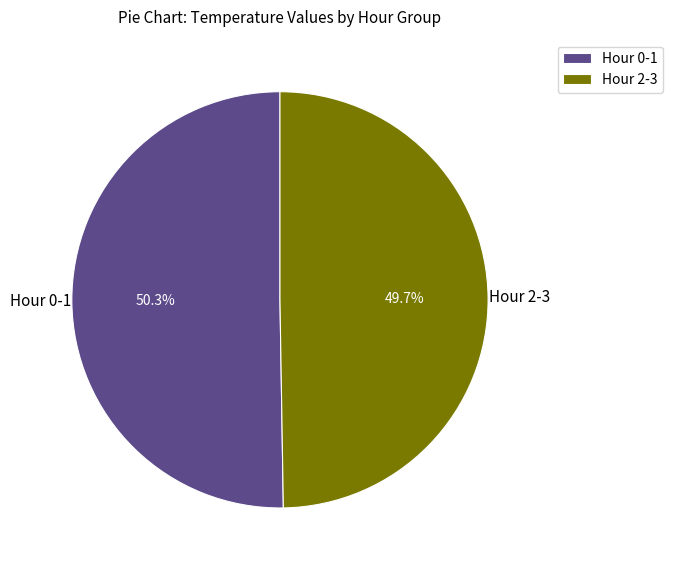

What portion of the pie excludes Hour 0-1?

49.7%